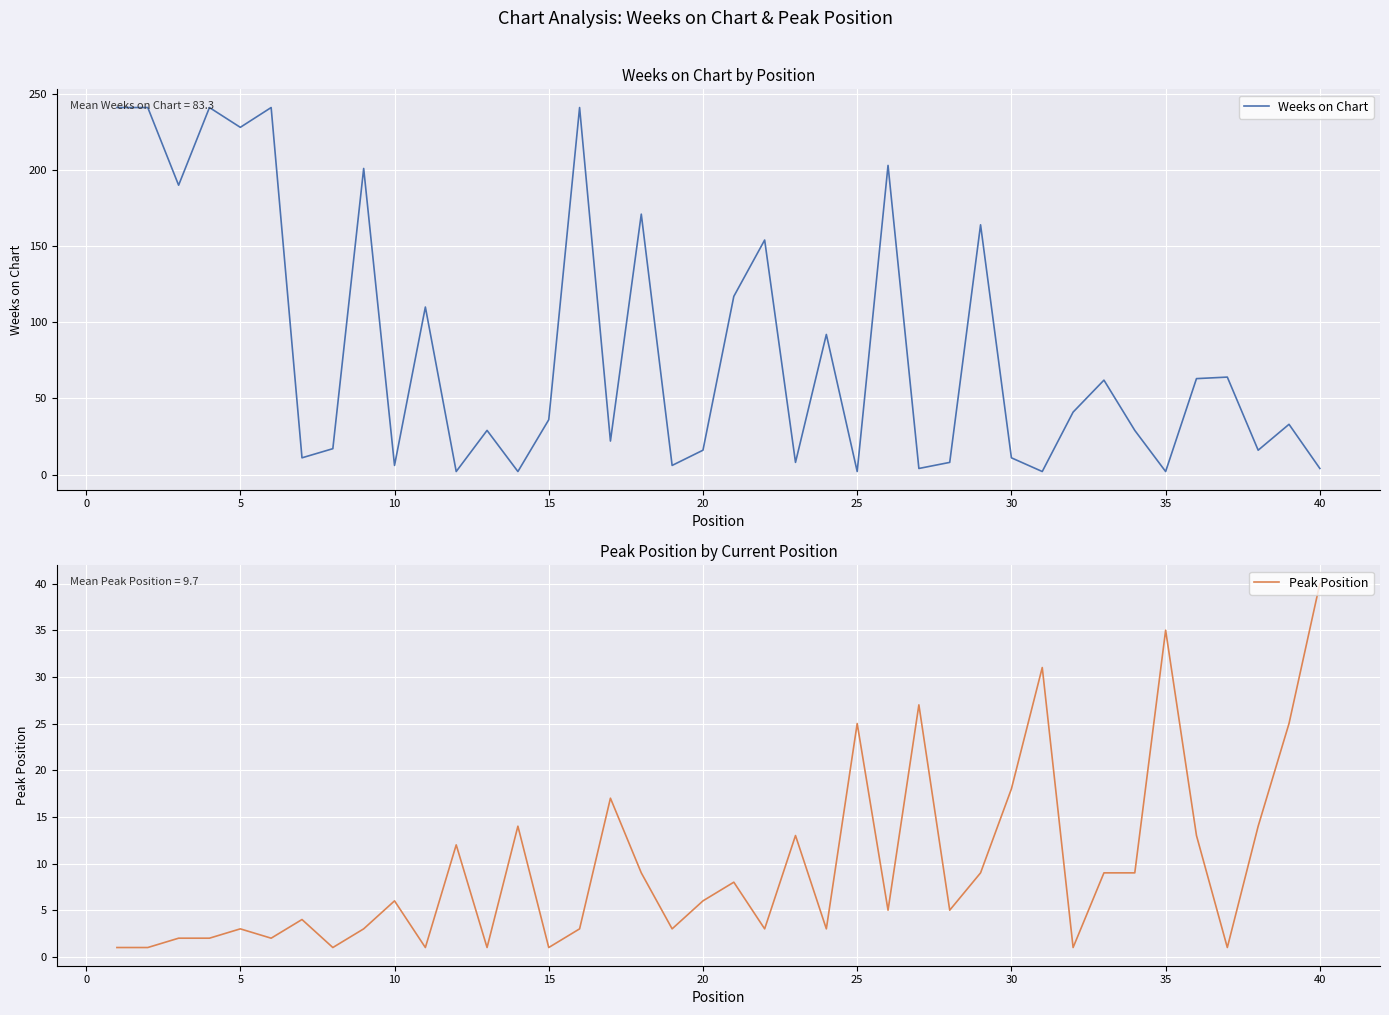

Reading left to right, extract all data points from this chart.

Weeks on Chart: 241	241	190	241	228	241	11	17	201	6	110	2	29	2	36	241	22	171	6	16	117	154	8	92	2	203	4	8	164	11	2	41	62	29	2	63	64	16	33	4
Peak Position: 1	1	2	2	3	2	4	1	3	6	1	12	1	14	1	3	17	9	3	6	8	3	13	3	25	5	27	5	9	18	31	1	9	9	35	13	1	14	25	40